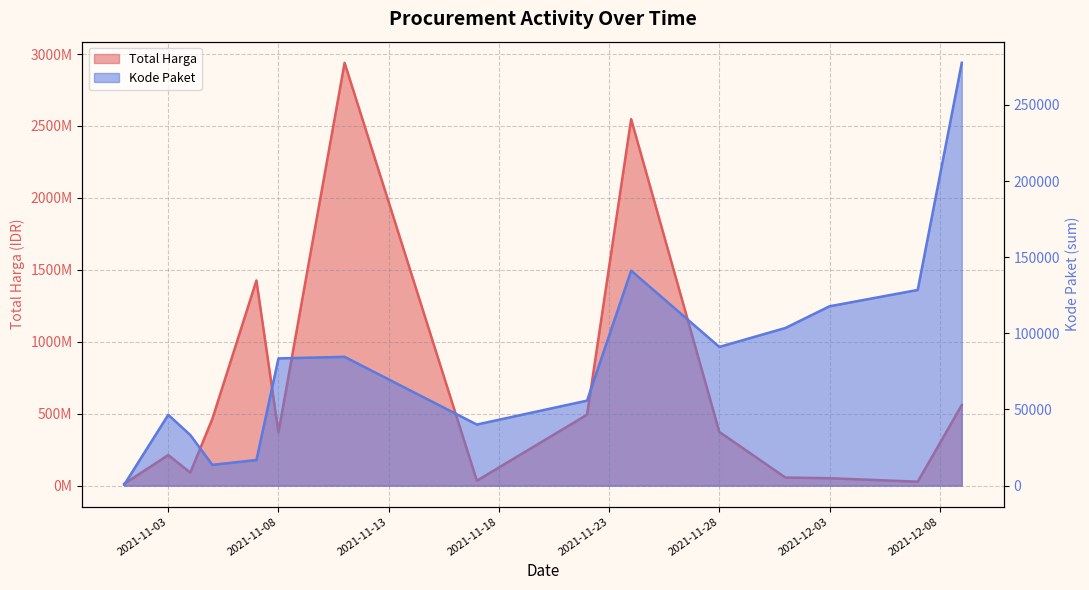

What is the maximum value shown in the chart?

2938963240